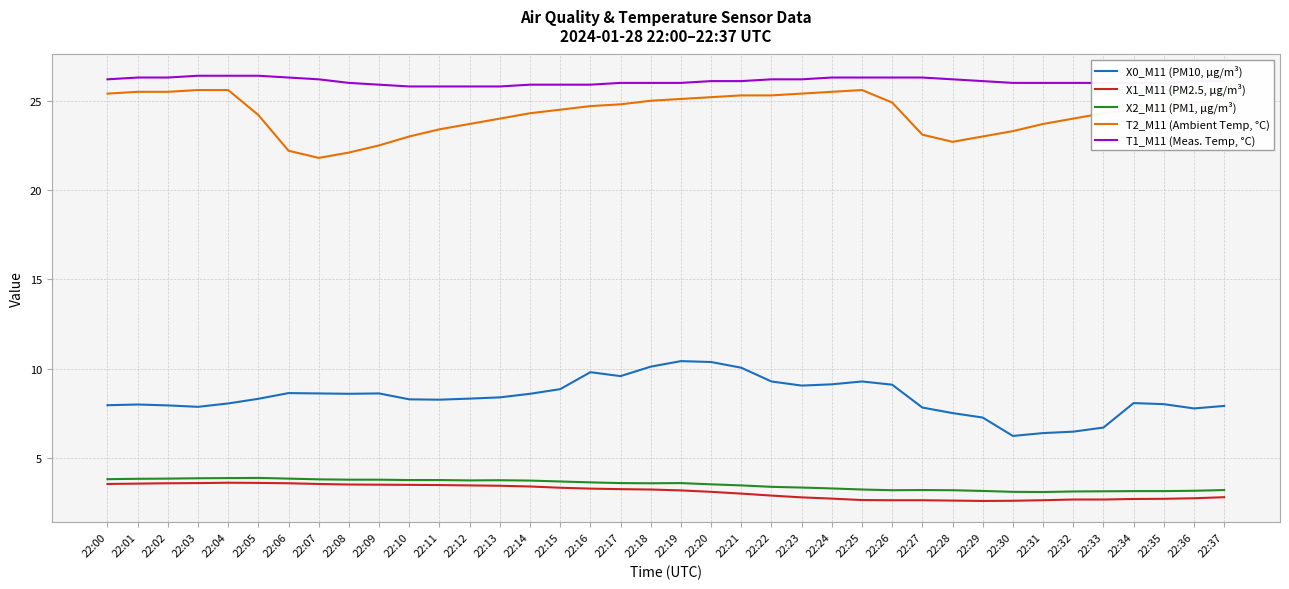

Is the value of X1_M11 (PM2.5, μg/m³) at 22:20 greater than the value of T1_M11 (Meas. Temp, °C) at 22:26?

No